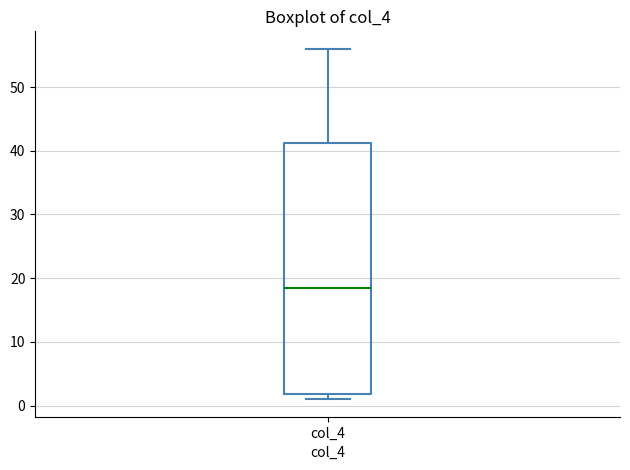

Transcribe this box plot: give where the median line is, the range the box spans, and where the two whiskers end, as read against the y-axis. The values are not printed on the chart, so give them approximately, as read against the axis.

median 19, box 2 to 41, whiskers 1 to 56